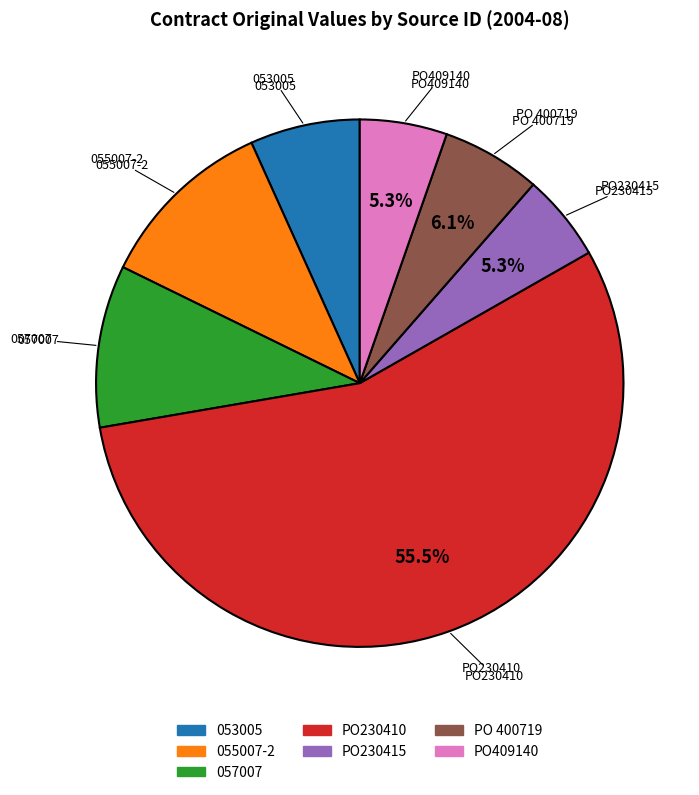

What is the largest slice in the pie chart?

PO230410